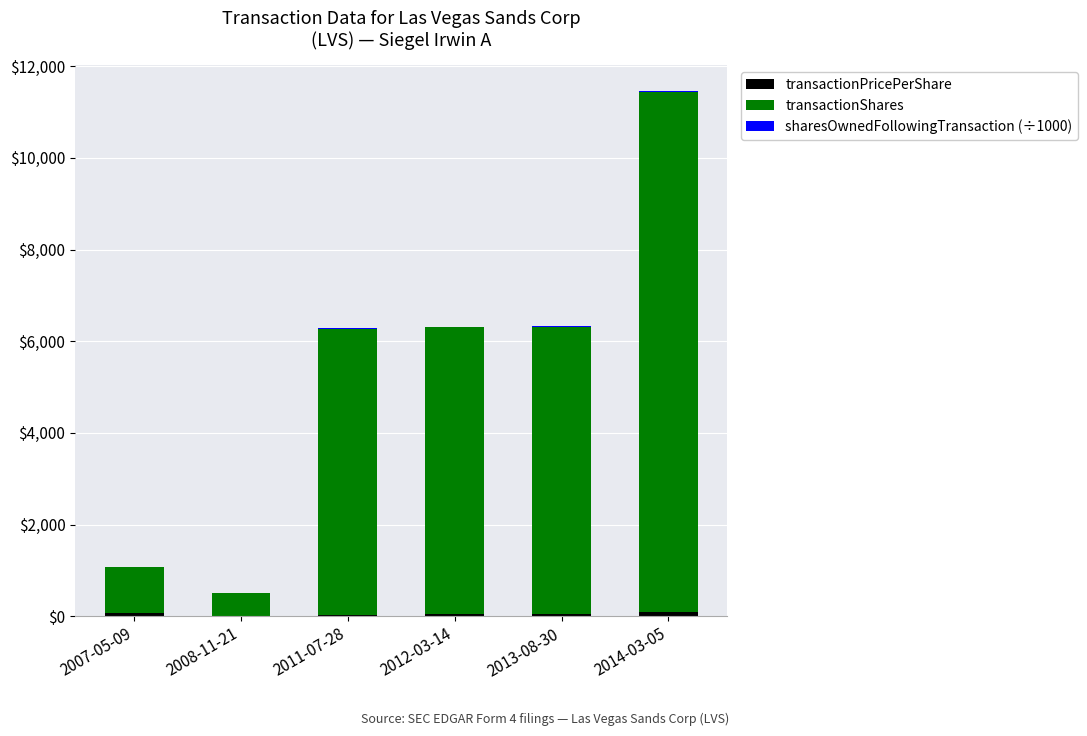

At which category is the sum across all series the highest?

2014-03-05